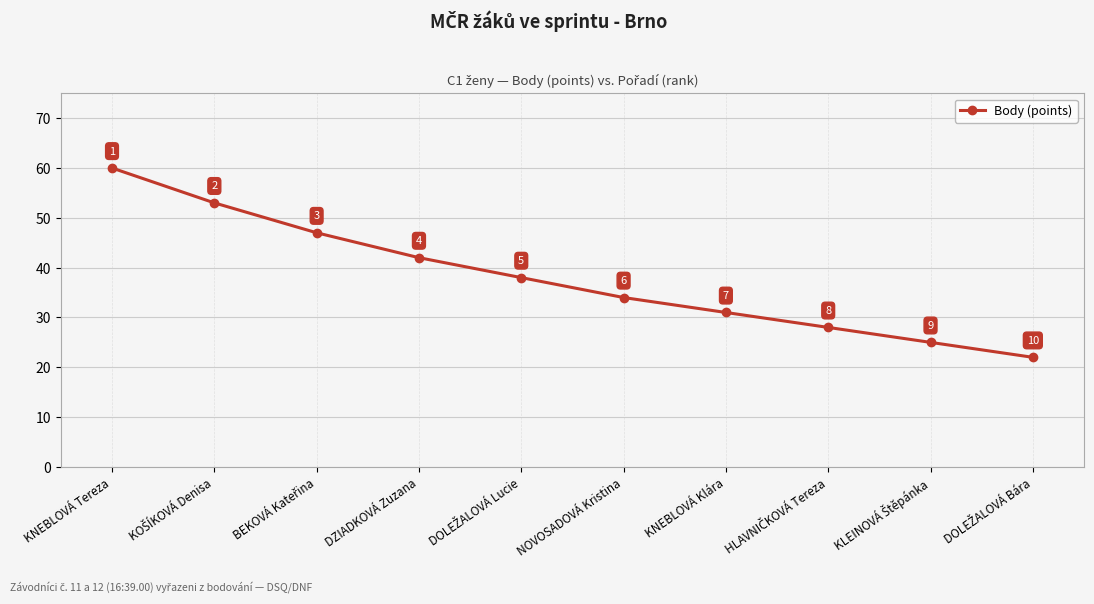

What is the value of the 9th point from the left?

25